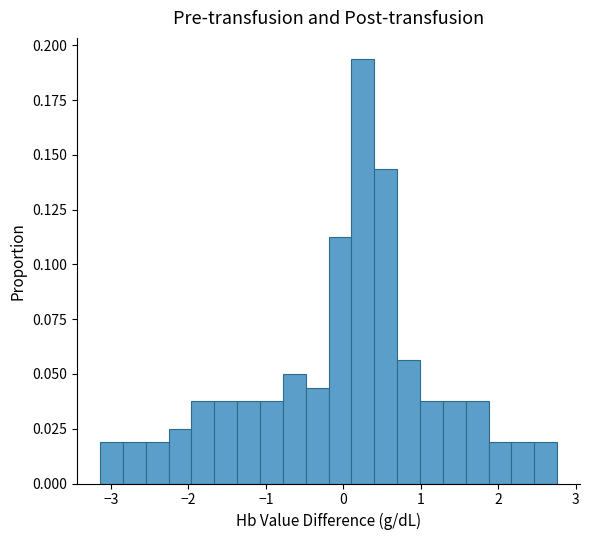

Read against the x-axis, roughly where is the centre of the tallest bar?

0.3